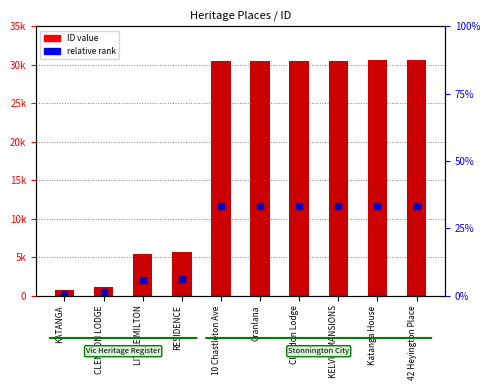

Which series has the widest spread of Y values?

ID value